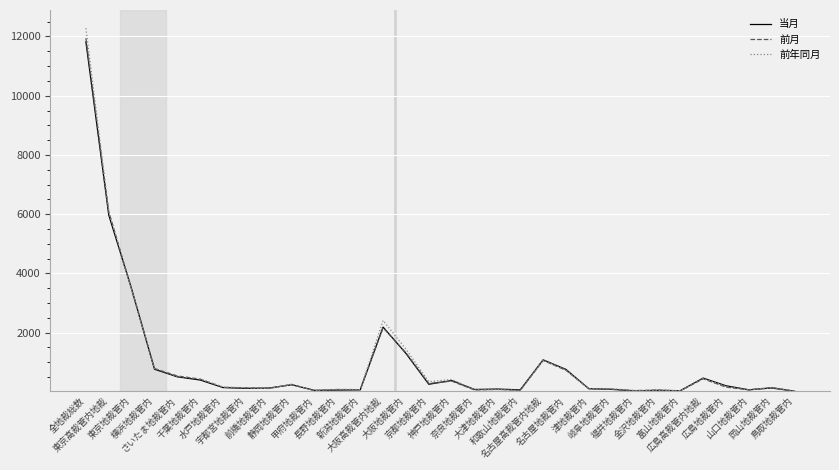

What is the difference between the maximum and minimum values in the 前年同月 series?

12247